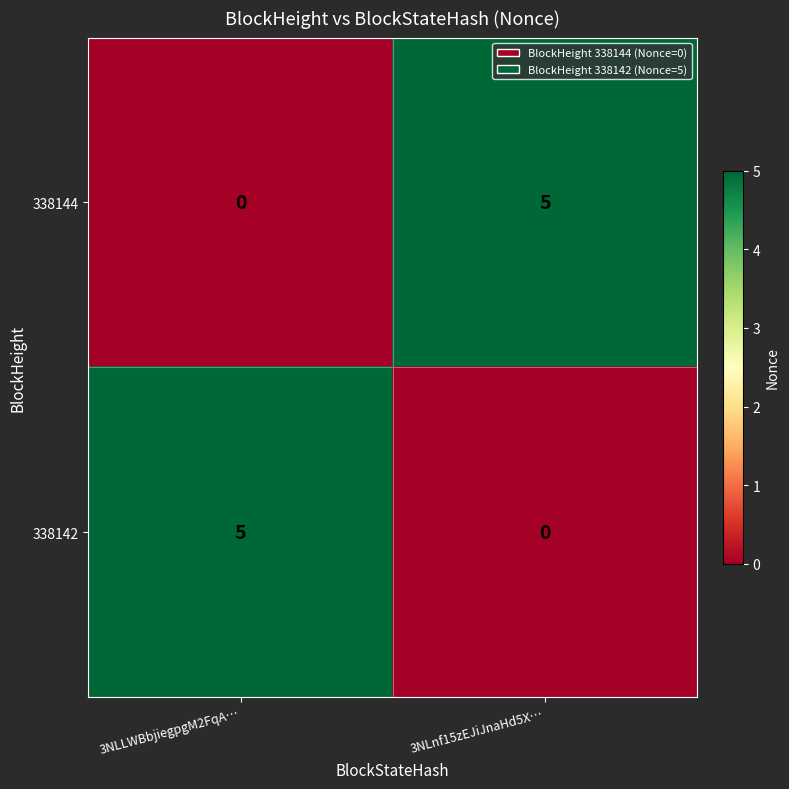

Where is 338144 nearest to the value 2?

3NLLWBbjiegpgM2FqA…